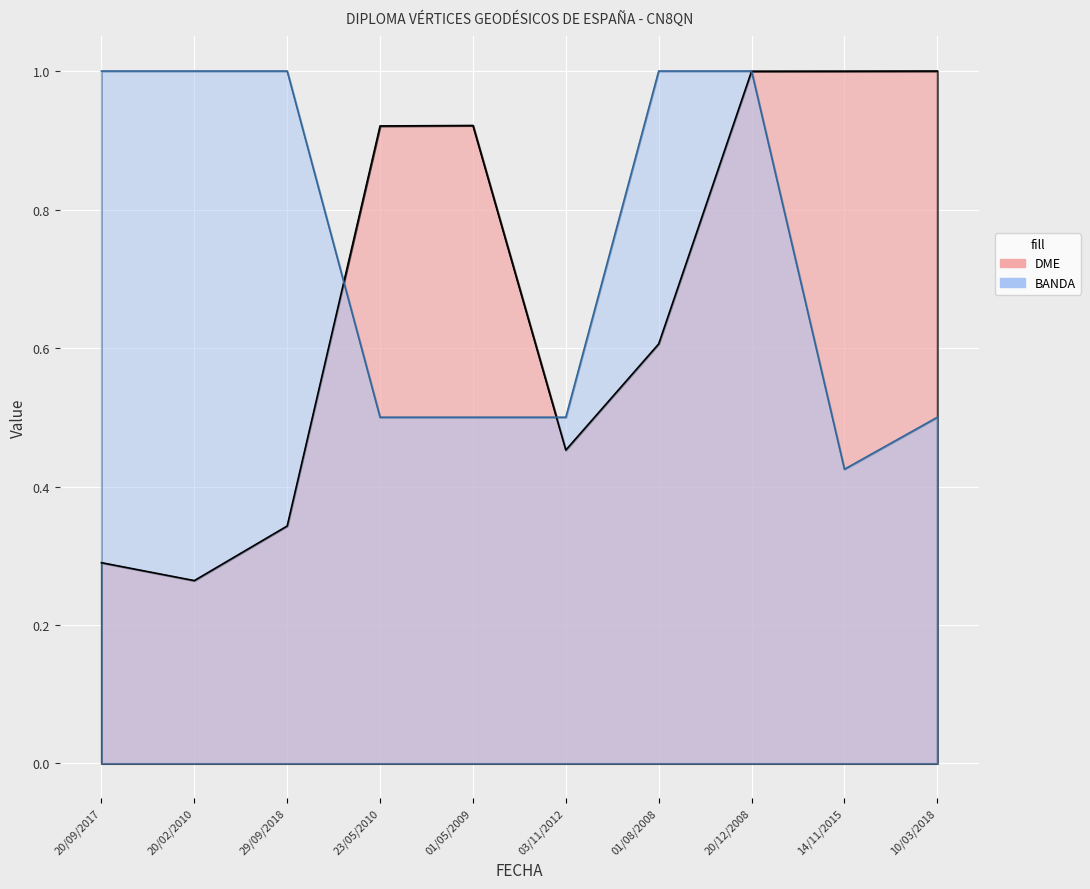

What is the difference between the maximum and minimum values in the DME series?

0.7